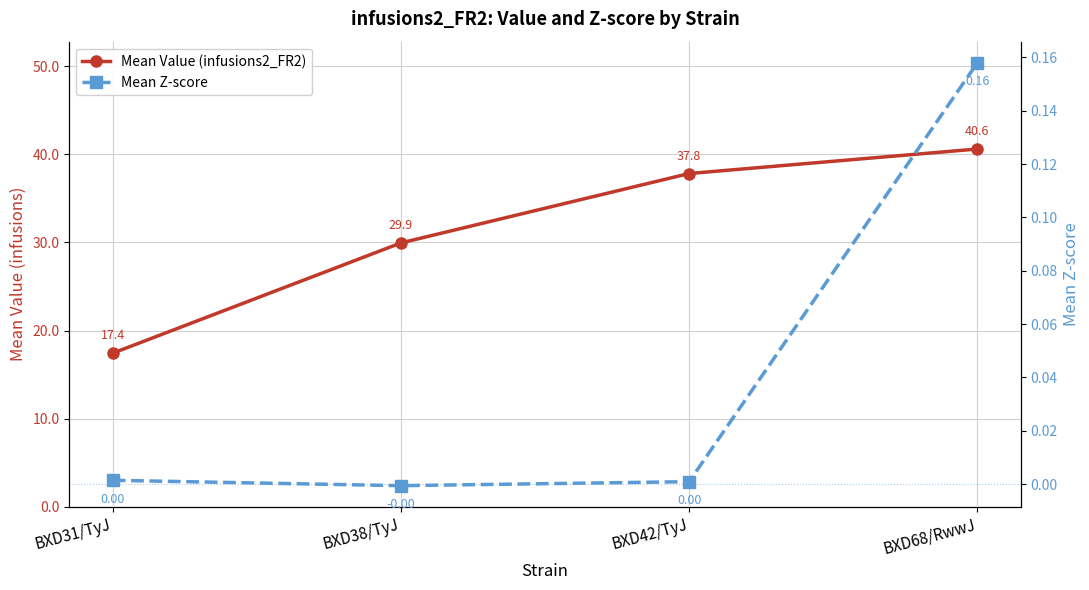

Reading left to right, extract all data points from this chart.

Mean Value (infusions2_FR2): BXD31/TyJ=17.4	BXD38/TyJ=29.9	BXD42/TyJ=37.8	BXD68/RwwJ=40.6
Mean Z-score: BXD31/TyJ=0.0	BXD38/TyJ=-0.0	BXD42/TyJ=0.0	BXD68/RwwJ=0.2